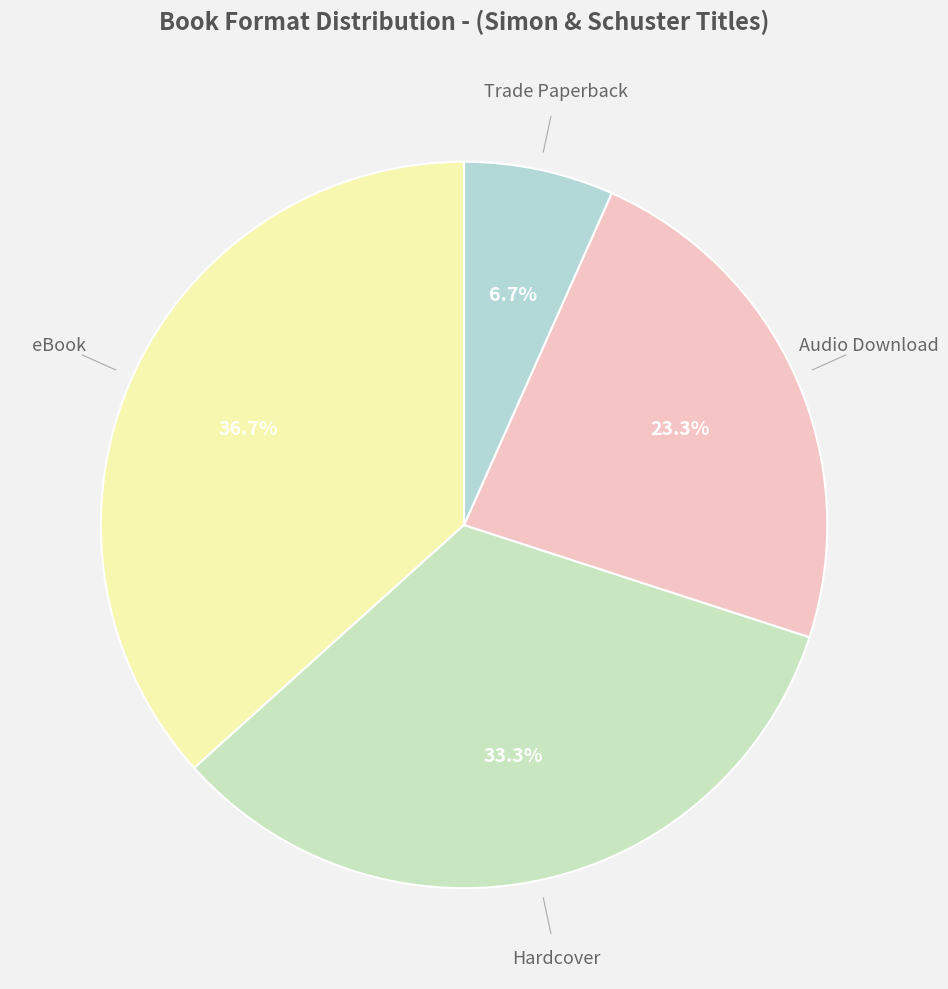

To the nearest percent, what is the difference between the largest and smallest slice percentages?

30%